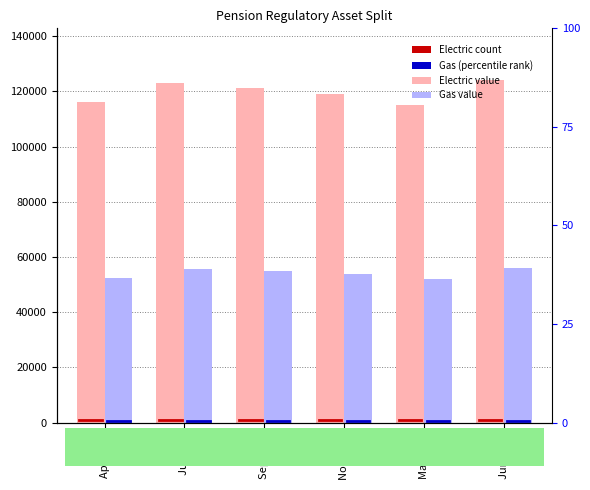

Reading left to right, list all the values displayed in this chart.

Electric: 116135.3	123071.9	121165.9	118917.8	114983.4	124195.9
Gas: 52518.9	55655.8	54793.9	53777.2	51998.0	56164.1